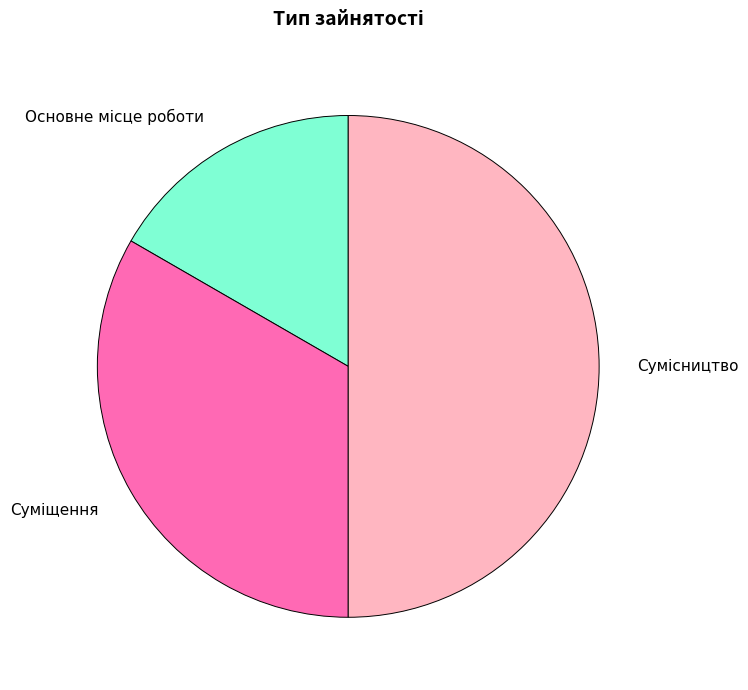

How many segments does this pie chart have?

3